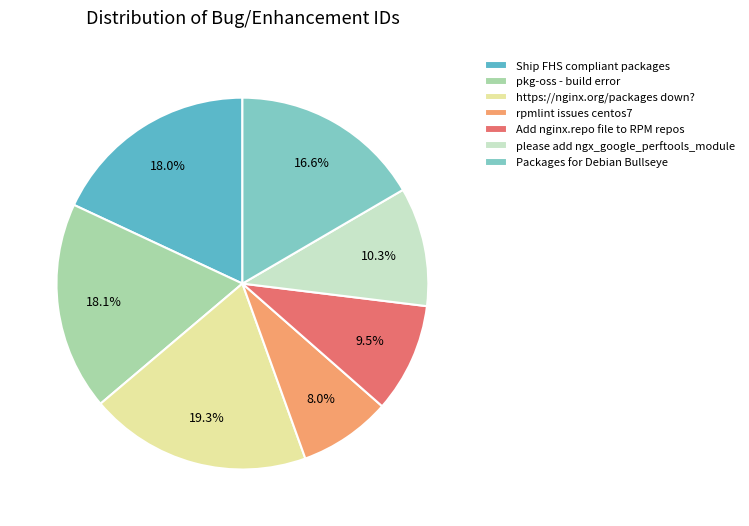

How much of the chart is everything except Add nginx.repo file to RPM repos?

90.5%